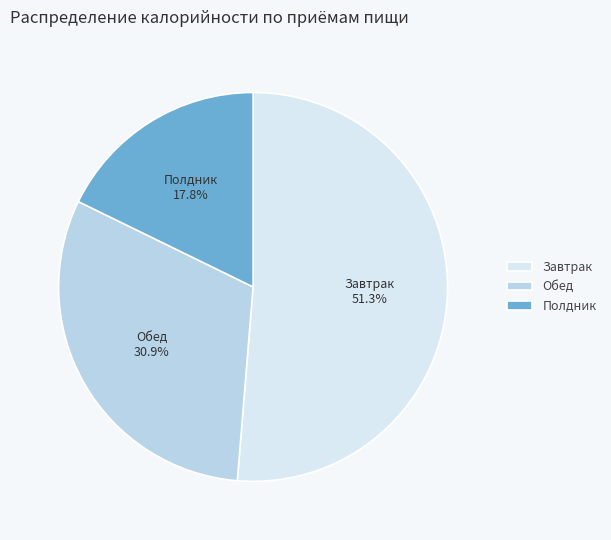

Between Завтрак and Полдник, which is larger?

Завтрак